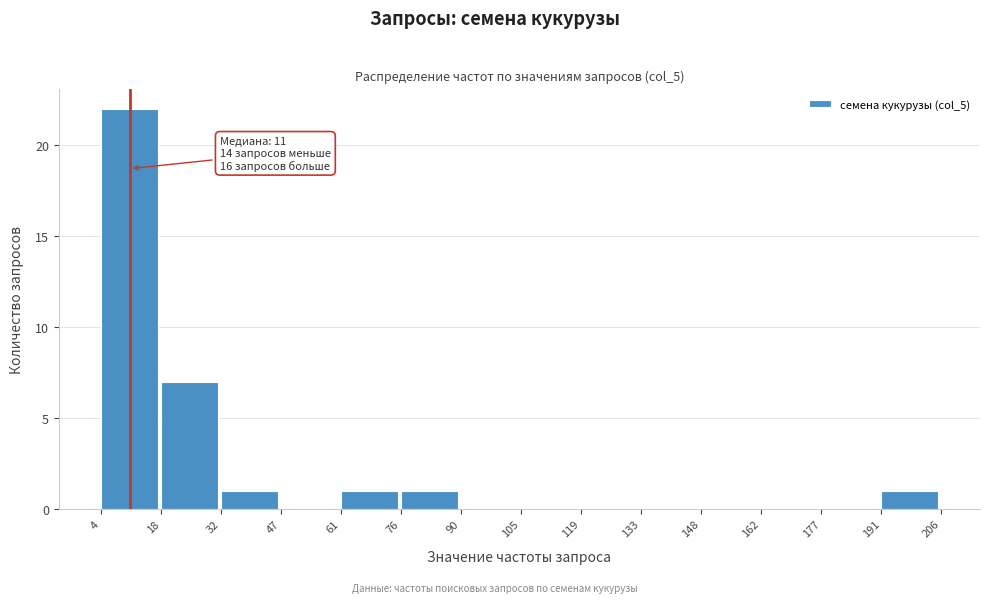

Which range on the x-axis has the tallest bar?

4 to 18